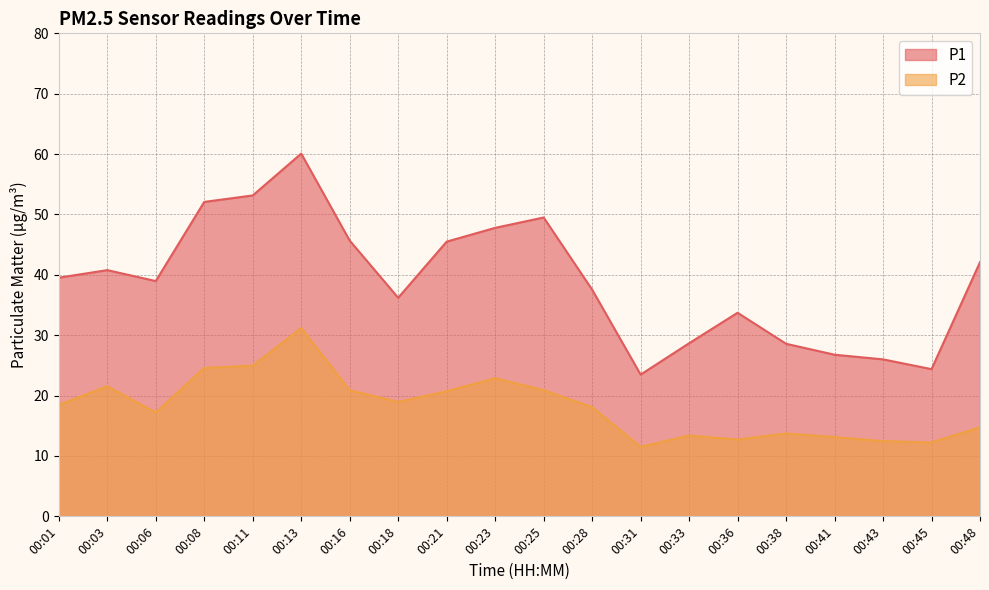

List the series in order of their overall mean, lowest first.

P2, P1